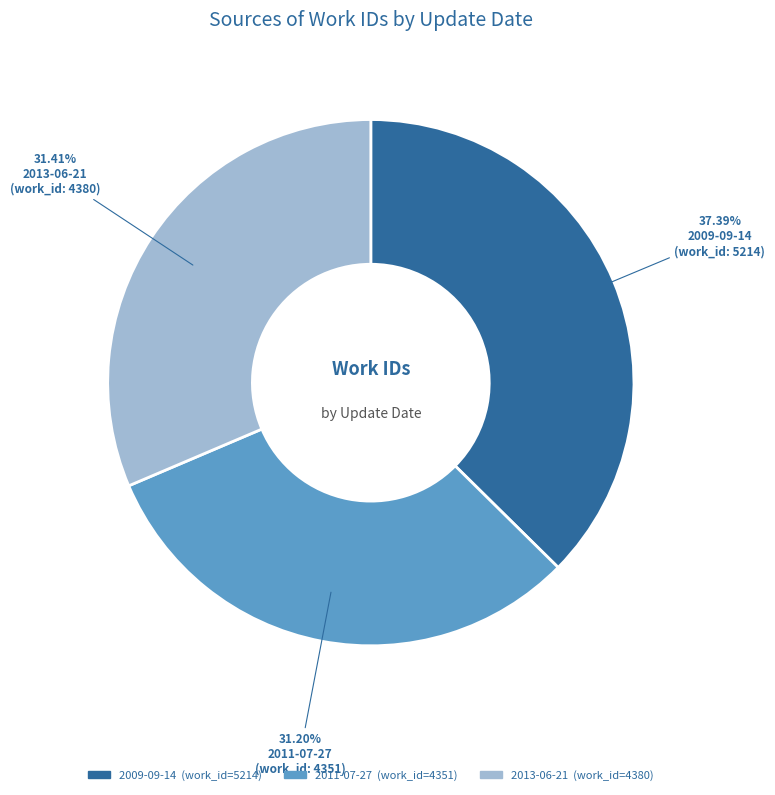

Between 2011-07-27 and 2009-09-14, which is larger?

2009-09-14